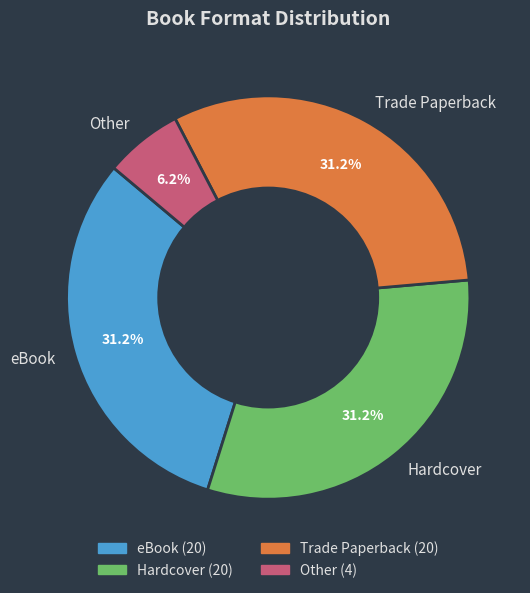

Is there a majority slice in this chart?

No